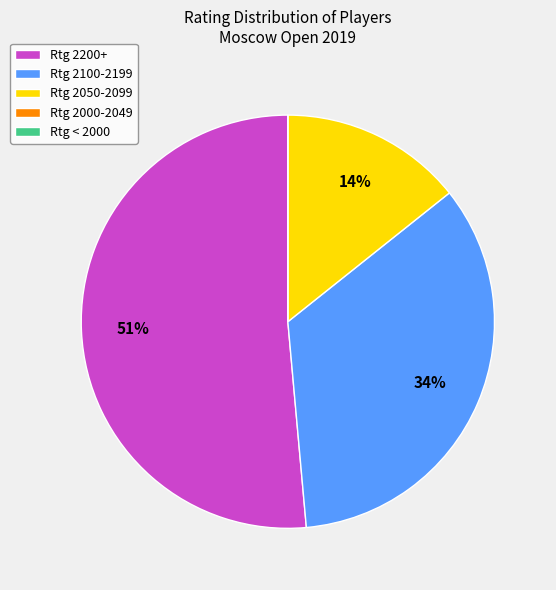

To the nearest percent, what is the average slice percentage?

20%